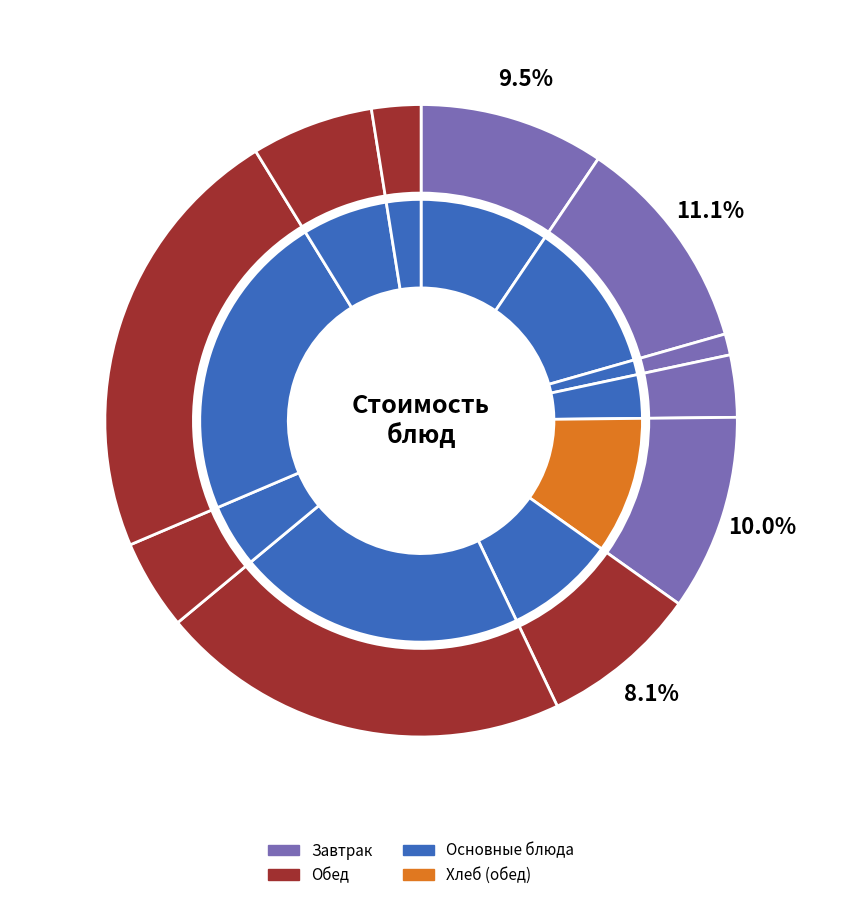

To the nearest percent, what portion does хлеб пшеничный 1 сорт (завтрак) represent?

1%